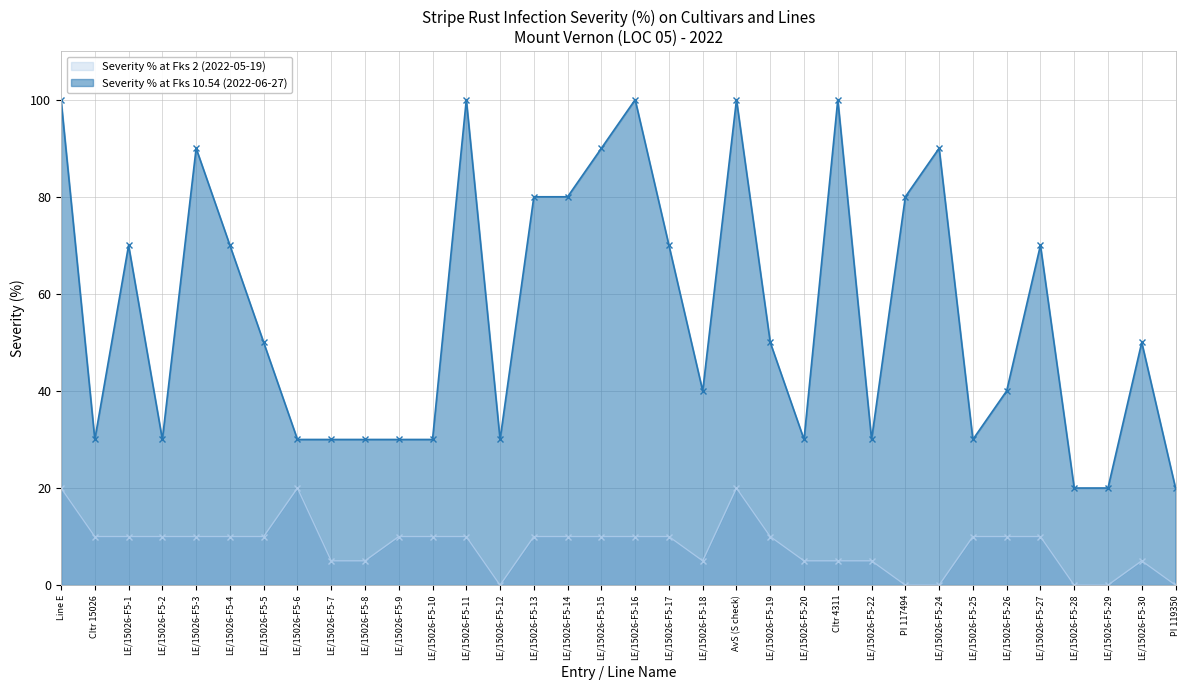

How many Severity % at Fks 2 (2022-05-19) values are between 5 and 10?

25